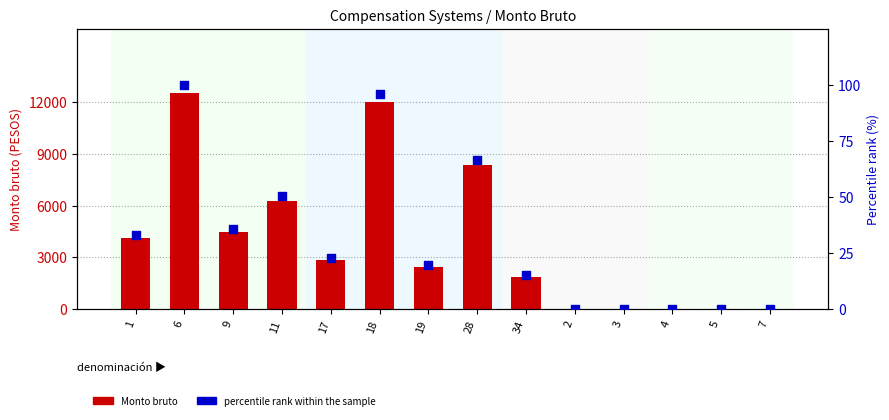

Which series has the largest total across all categories?

Monto bruto